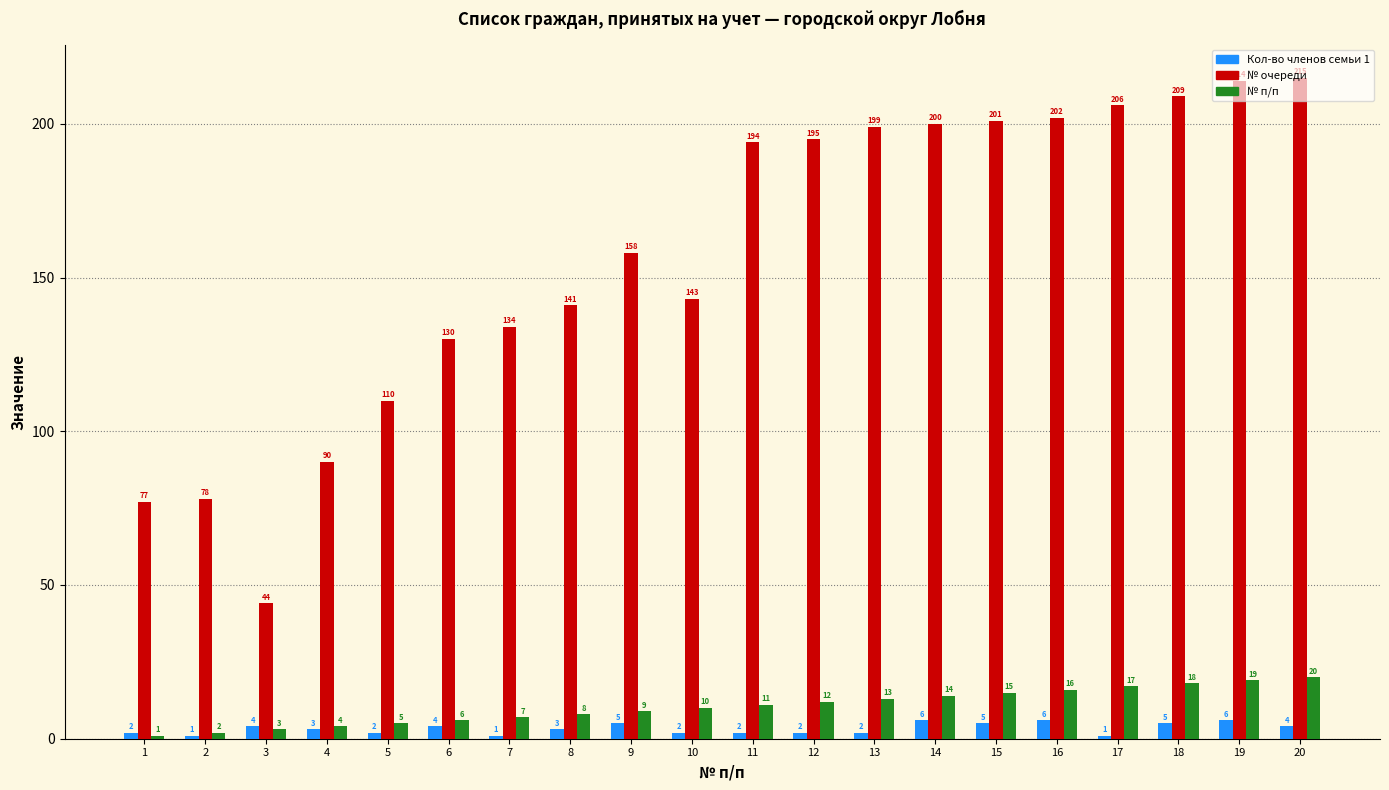

Which category has the highest value in the № п/п series?

20